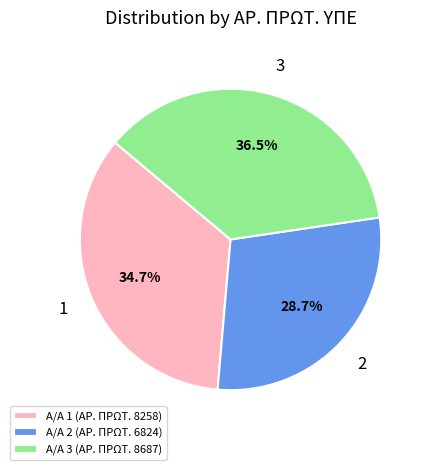

Between Α/Α 2 (ΑΡ. ΠΡΩΤ. 6824) and Α/Α 3 (ΑΡ. ΠΡΩΤ. 8687), which is larger?

Α/Α 3 (ΑΡ. ΠΡΩΤ. 8687)